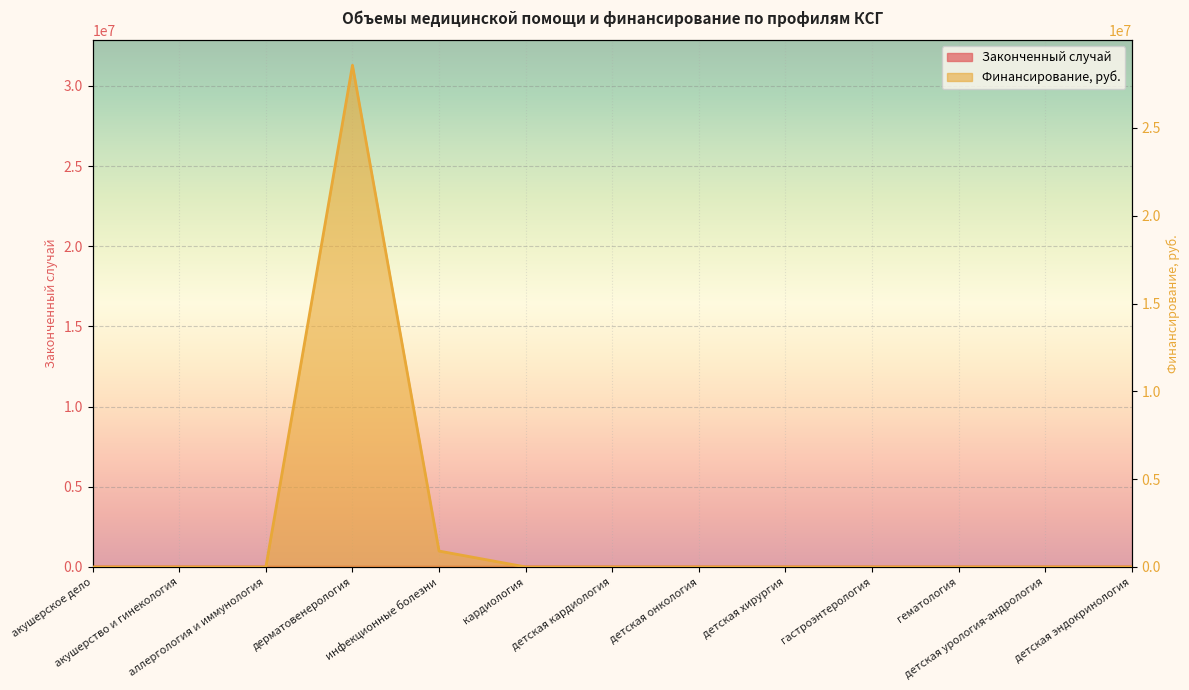

List the series in order of their overall mean, lowest first.

Законченный случай, Финансирование, руб.